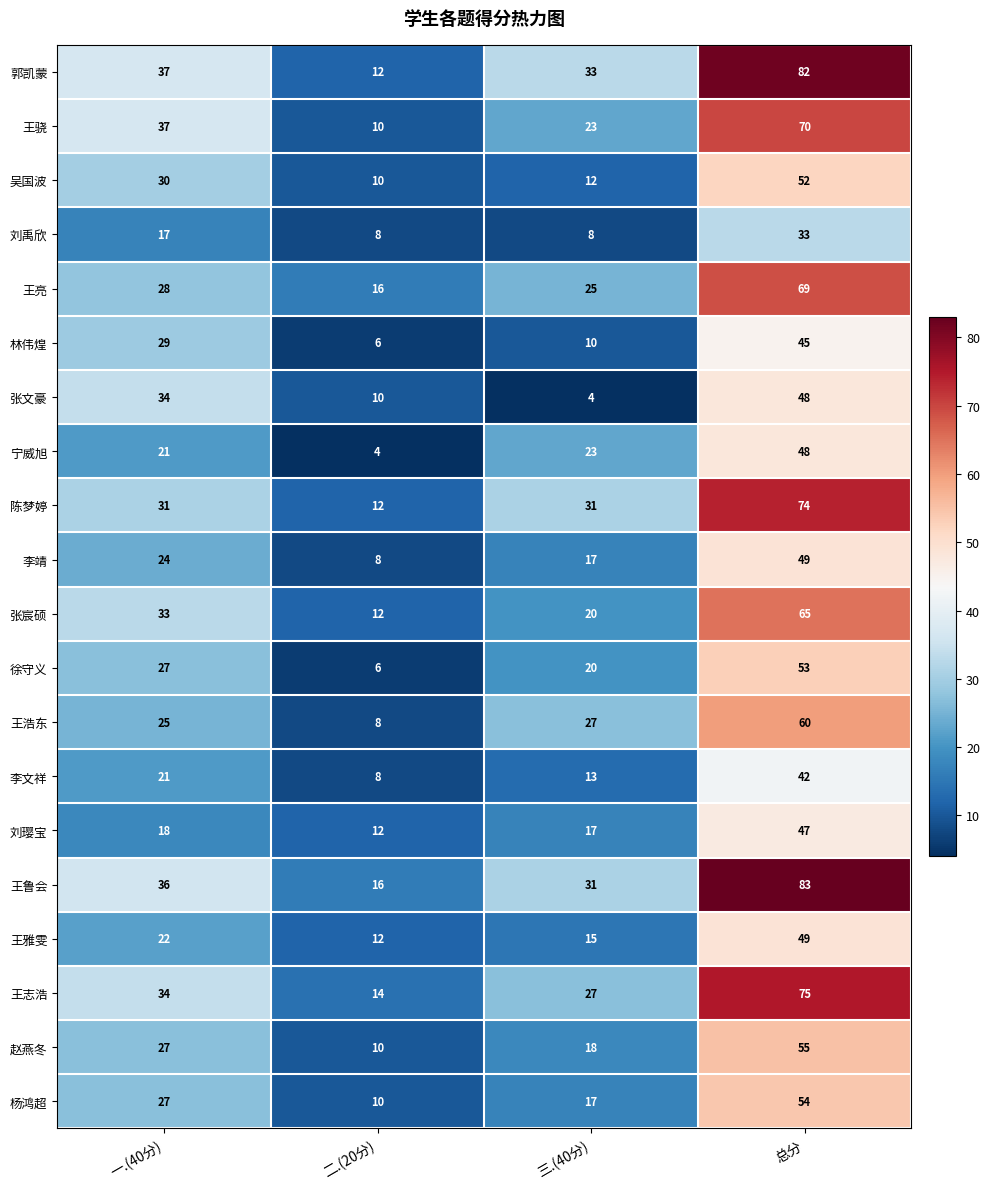

What is the minimum value shown in the chart?

4